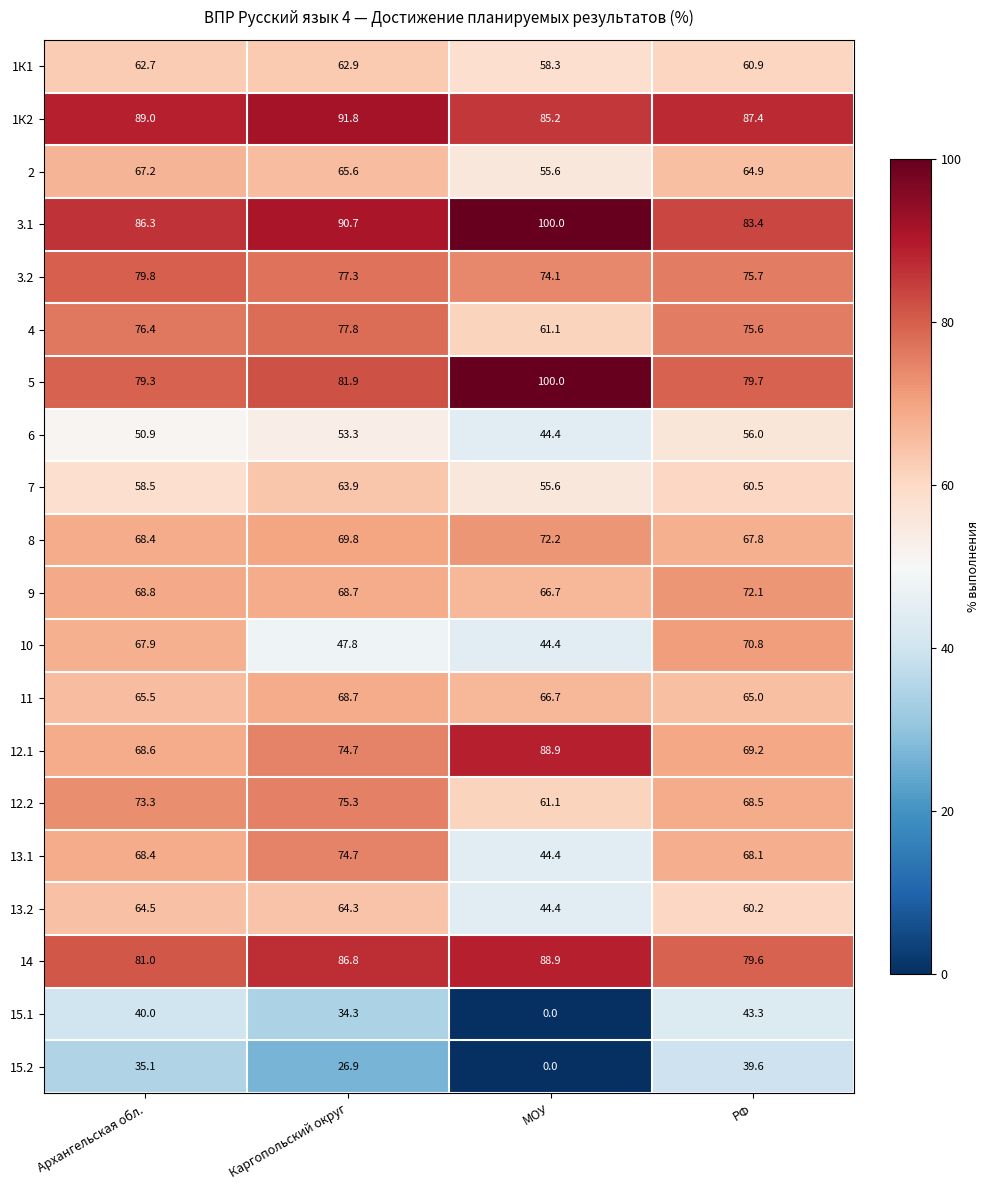

The 4 series shows 46.9 at Архангельская обл.. True or false?

False